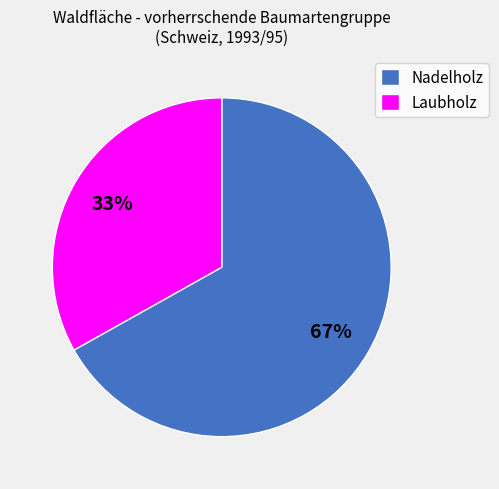

To the nearest percent, what is the difference between the Nadelholz and Laubholz slice percentages?

34%